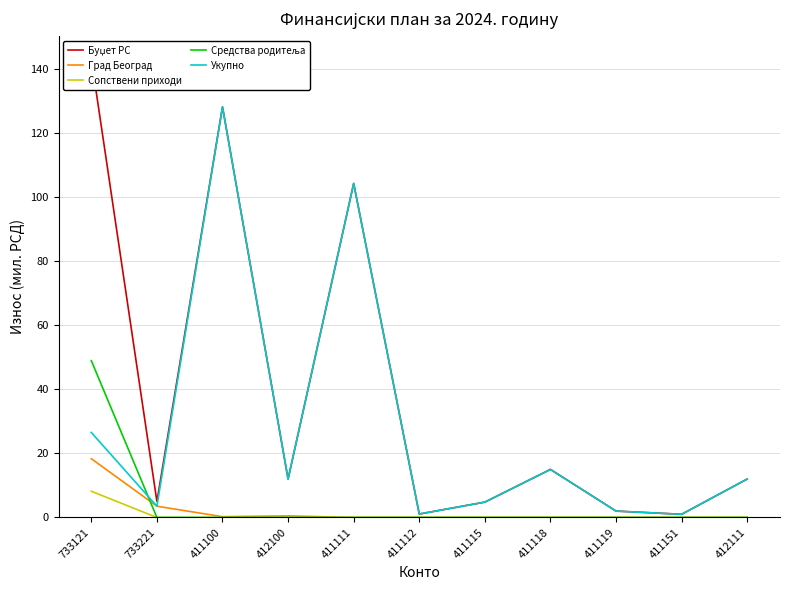

What is the difference between the maximum and second lowest values in the Сопствени приходи series?

8.2